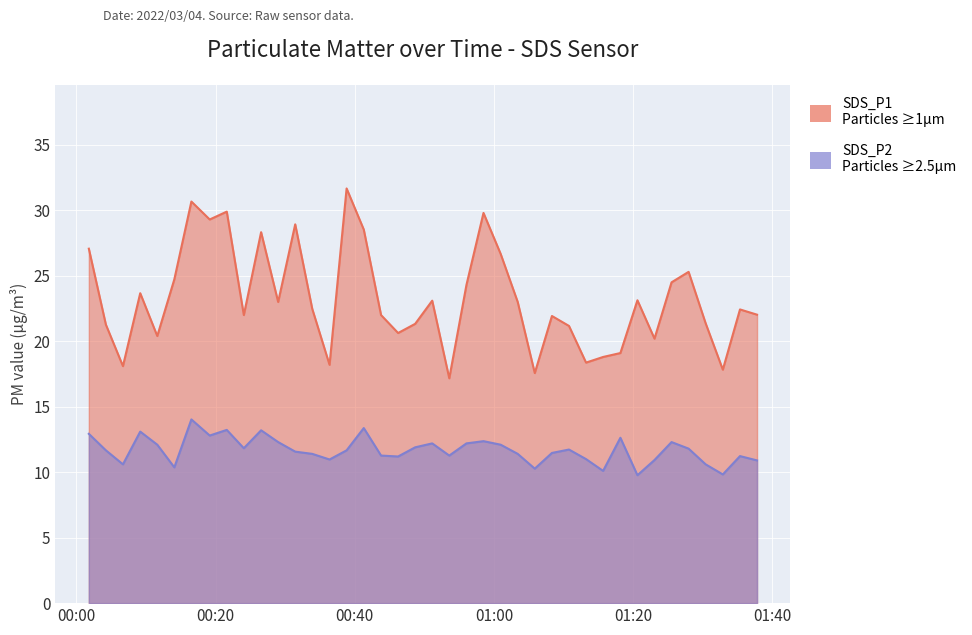

Which series has the largest range (max minus min)?

SDS_P1